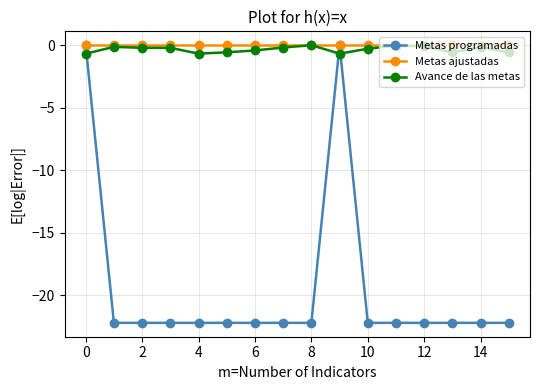

True or false: Avance de las metas has more than 2 points higher than both neighbors.

True